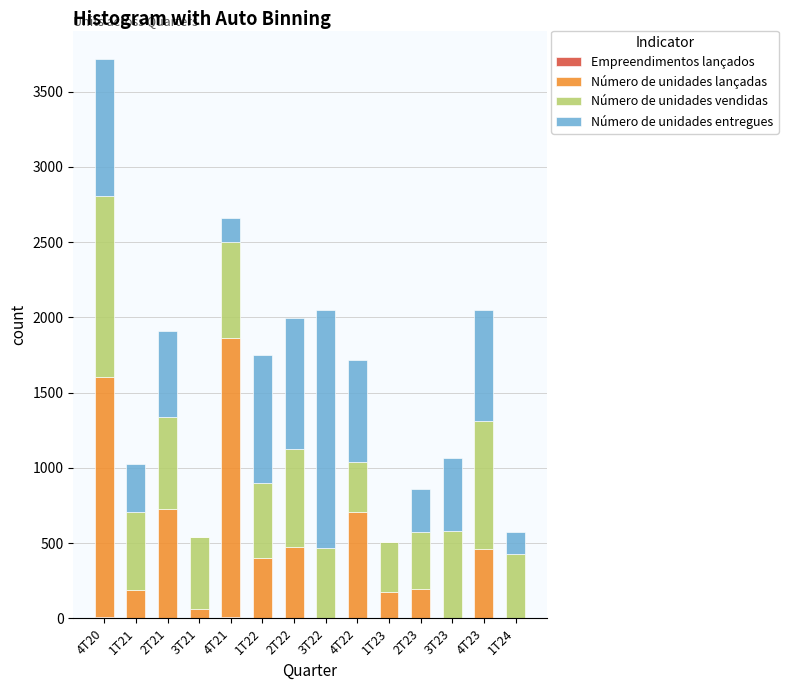

At which category is the sum across all series the highest?

4T20